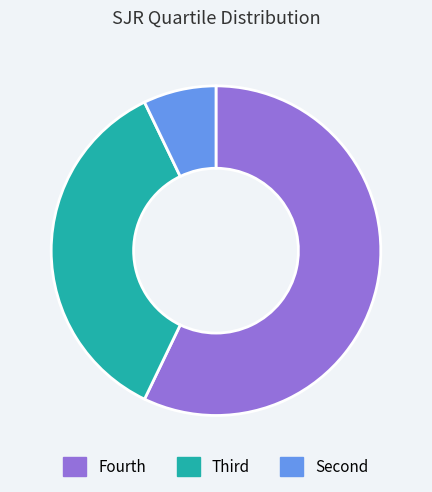

Is there any slice that represents more than half of the pie?

Yes